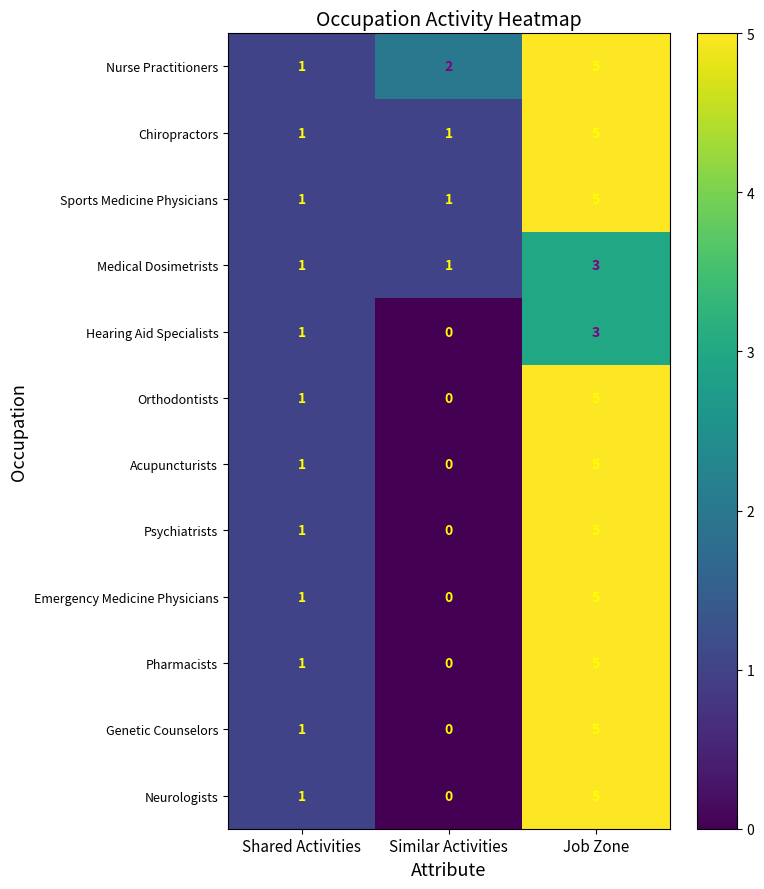

Which category has the highest value in the Orthodontists series?

Job Zone